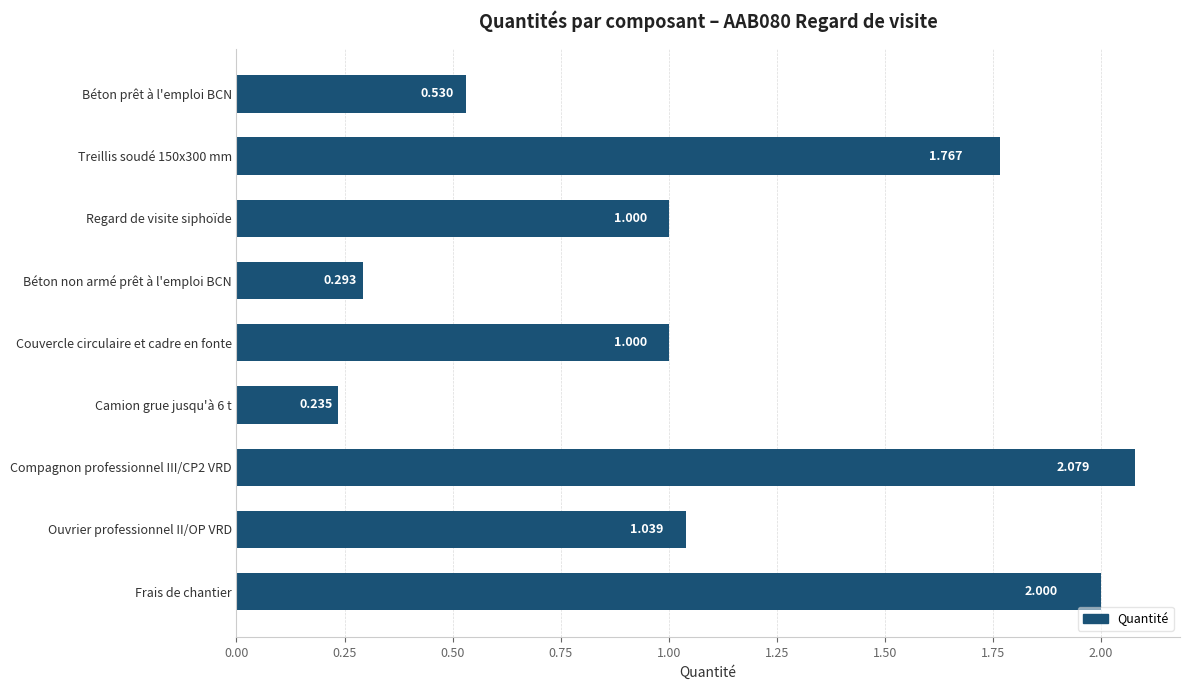

What is the label of the 5th bar from the bottom?

Couvercle circulaire et cadre en fonte